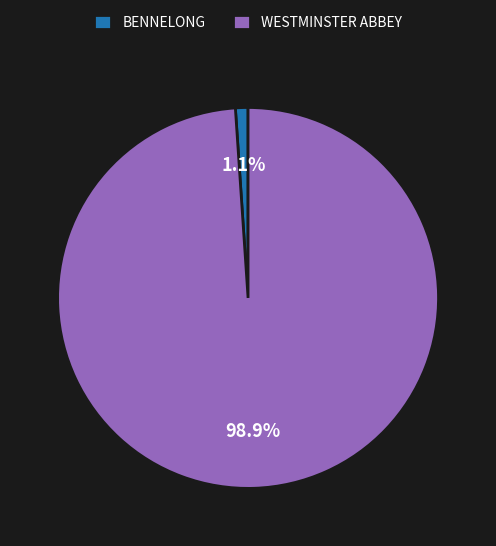

Which category has the biggest portion of the pie?

WESTMINSTER ABBEY